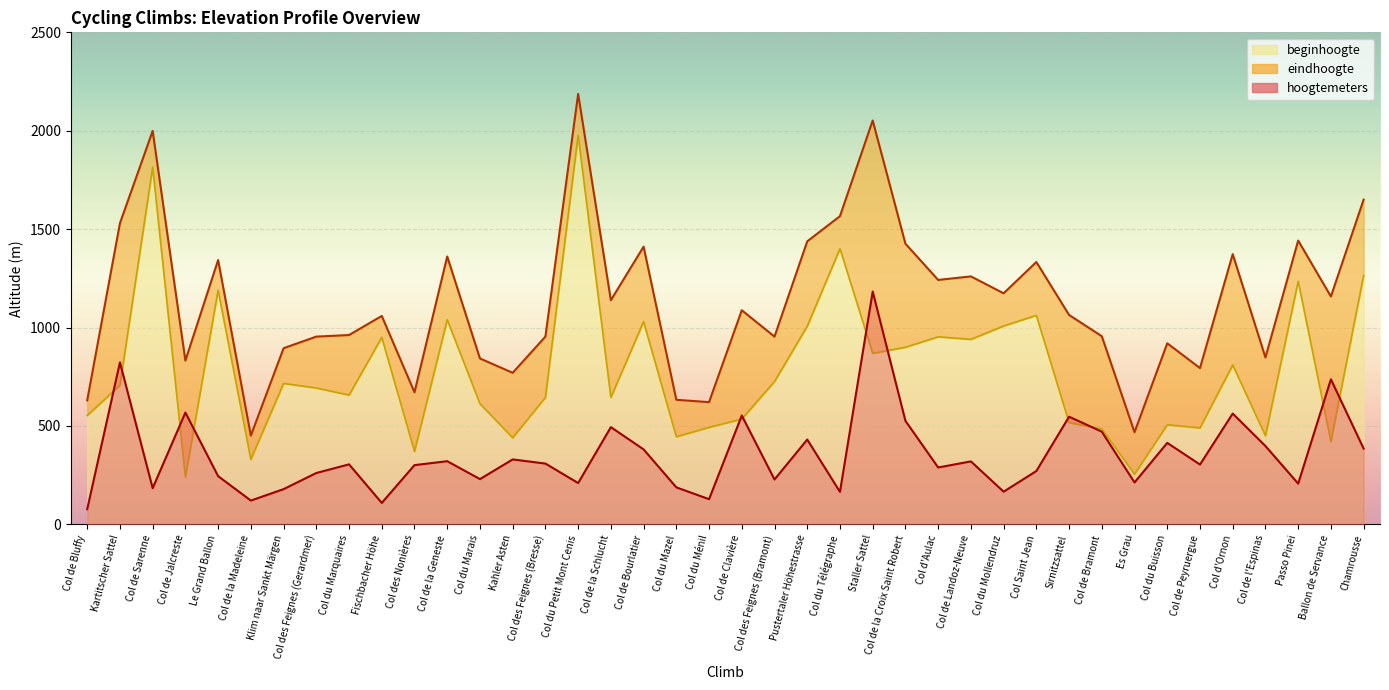

Rank the categories by beginhoogte value from lowest to highest.

Col de Jalcreste, Es Grau, Col de la Madeleine, Col des Nonières, Ballon de Servance, Kahler Asten, Col du Mazel, Col de l'Espinas, Col de Bramont, Col de Peyruergue, Col du Ménil, Col du Buisson, Sirnitzsattel, Col de Clavière, Col de Bluffy, Col du Marais, Col des Feignes (Bresse), Col de la Schlucht, Col du Marquaires, Col des Feignes (Gerardmer), Kartitscher Sattel, Klim naar Sankt Märgen, Col des Feignes (Bramont), Col d'Ornon, Staller Sattel, Col de la Croix Saint Robert, Col de Landoz-Neuve, Fischbacher Höhe, Col d'Aulac, Pustertaler Höhestrasse, Col du Mollendruz, Col de Bourlatier, Col de la Geneste, Col Saint Jean, Le Grand Ballon, Passo Pinei, Chamrousse, Col du Télégraphe, Col de Sarenne, Col du Petit Mont Cenis